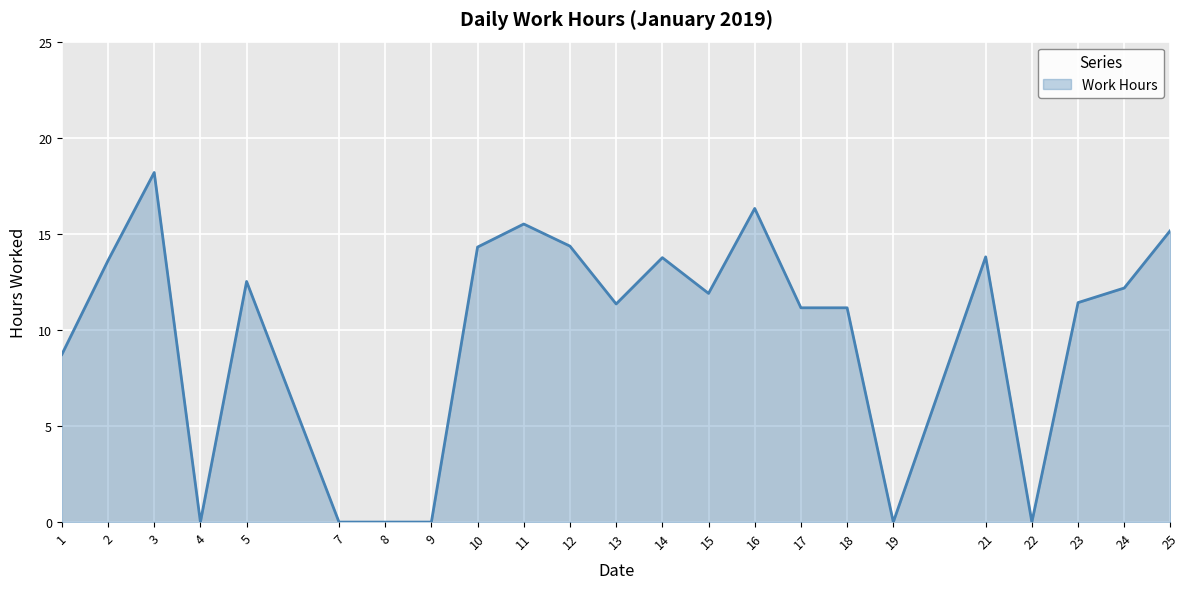

What is the difference between the values at 2 and 4?

13.6